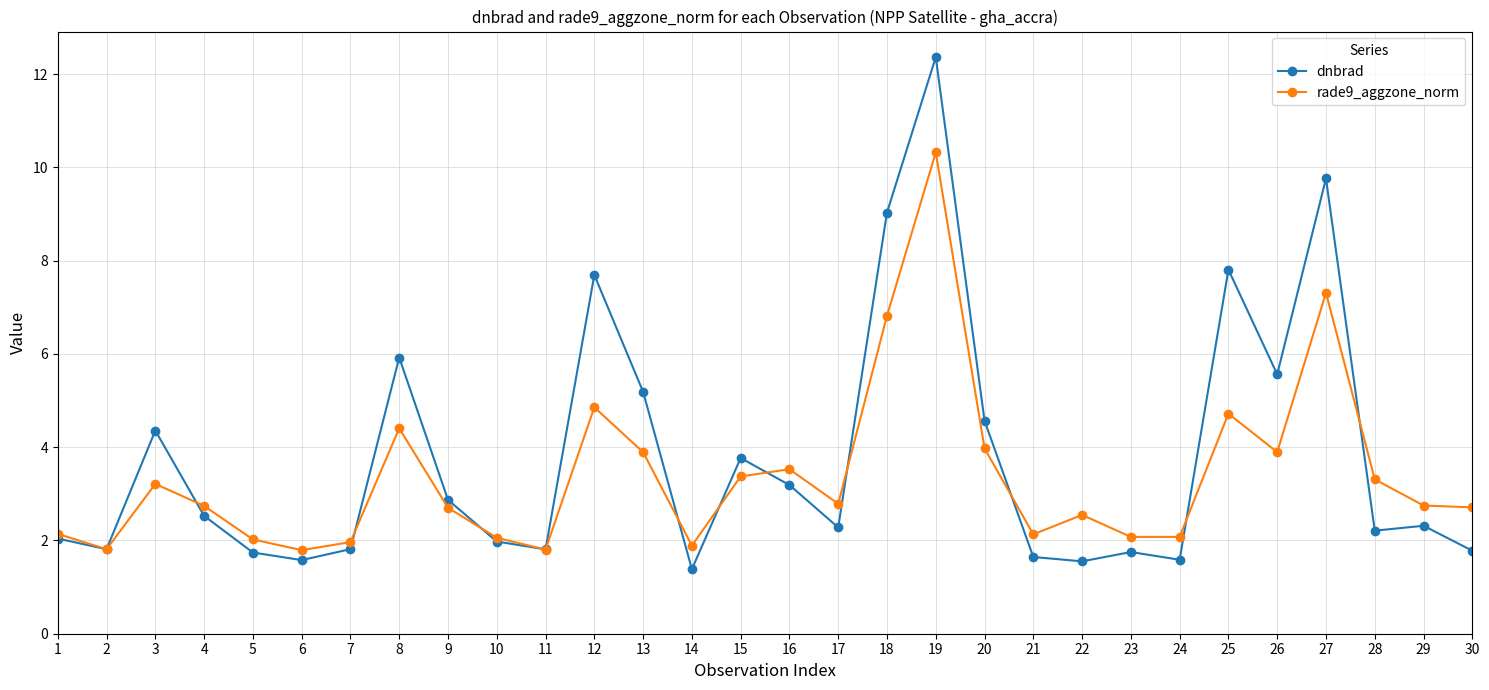

How many lines are shown in the chart?

2